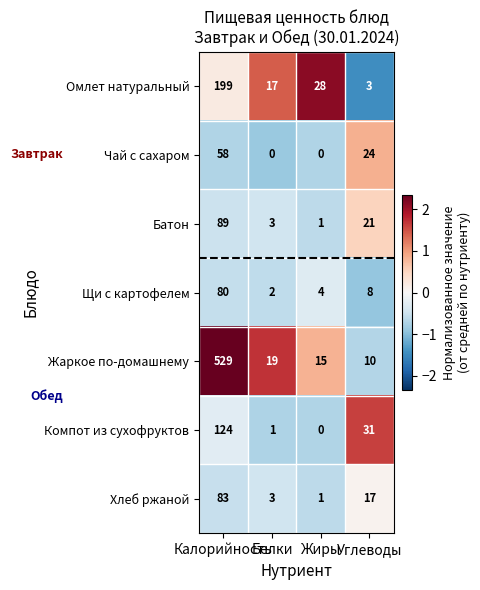

What is the maximum value for Чай с сахаром?

58